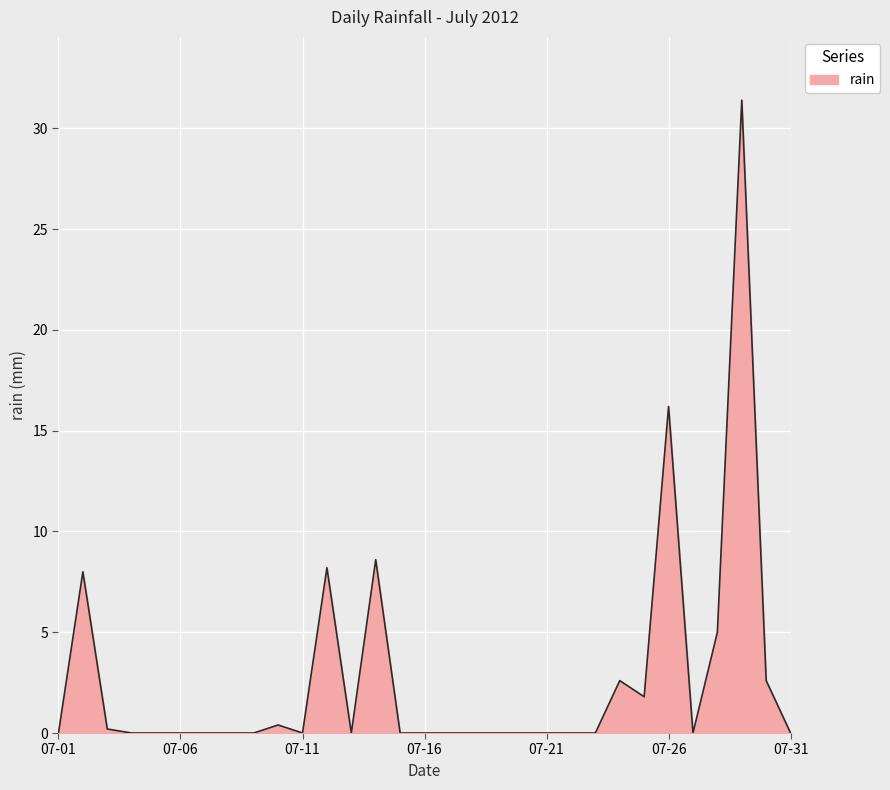

What is the maximum value shown in the chart?

31.4